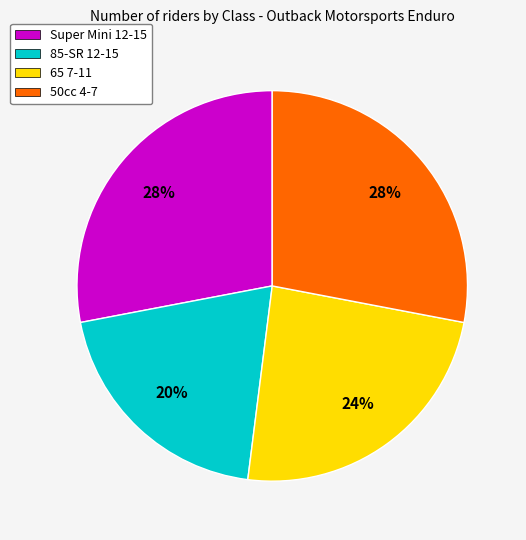

Do 85-SR 12-15 and 65 7-11 together represent more than half of the pie?

No